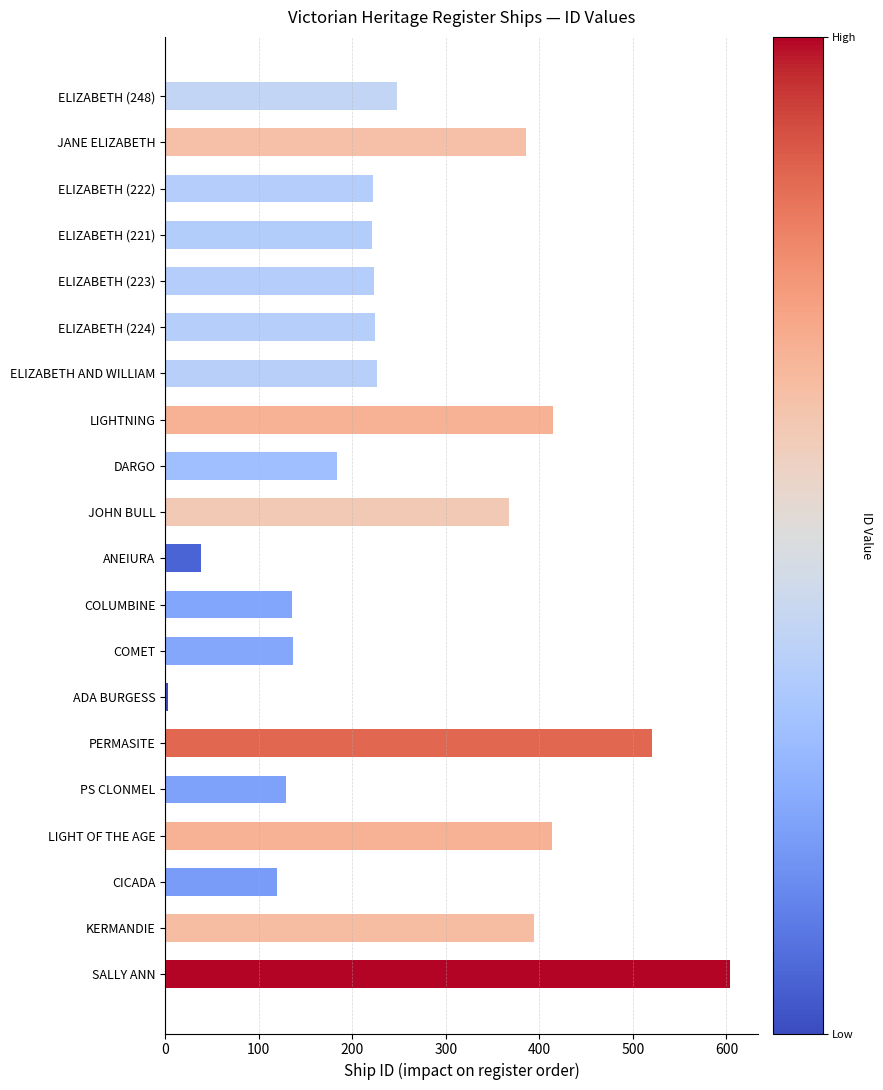

Approximately how many times larger is the value at ELIZABETH (248) compared to LIGHTNING?

0.6